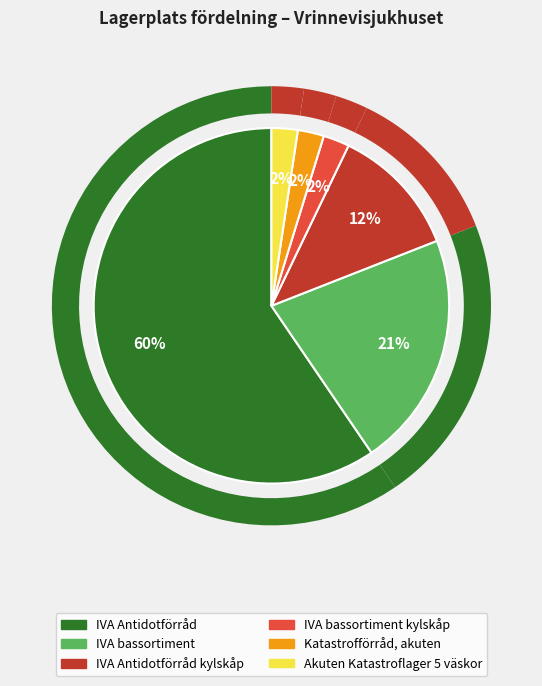

How many segments does this pie chart have?

6